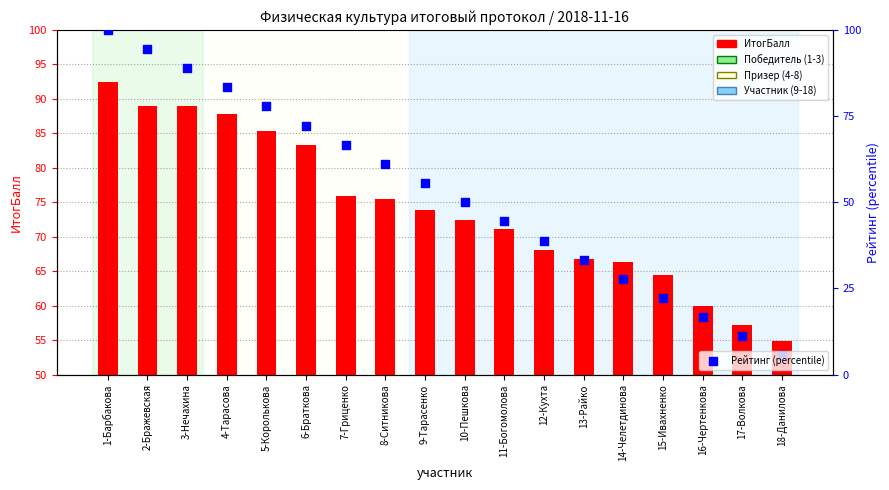

Which series reaches the maximum Y coordinate?

Рейтинг (percentile)